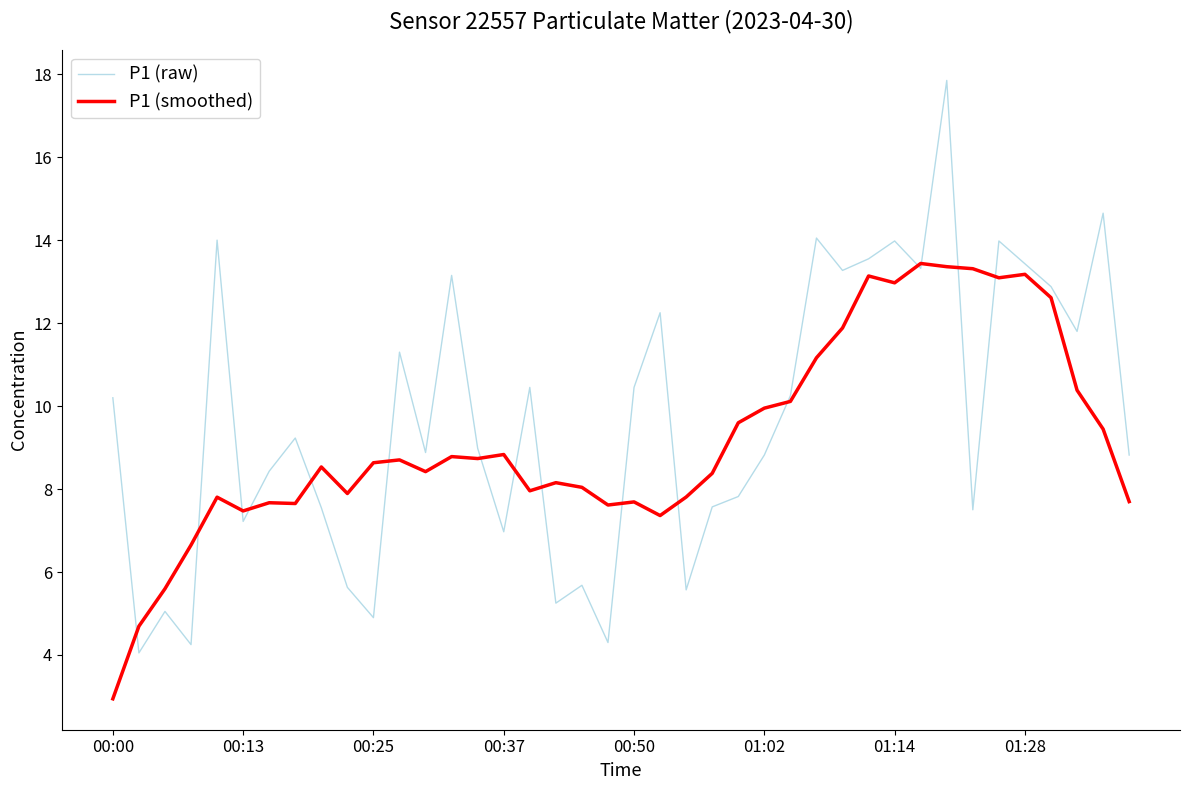

What are all the series names shown in the legend?

P1 (raw), P1 (smoothed)